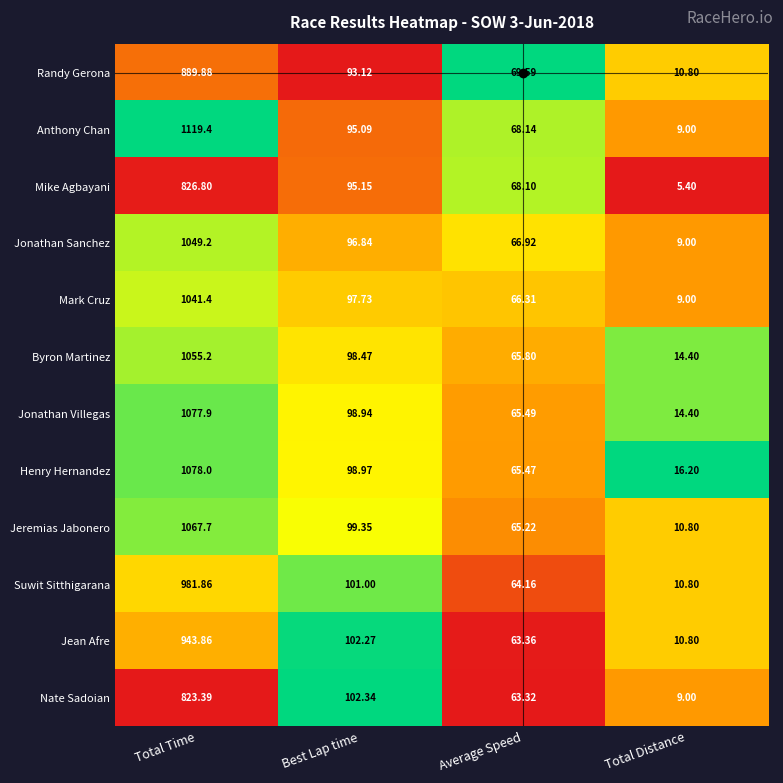

Which series has the largest total across all categories?

Anthony Chan